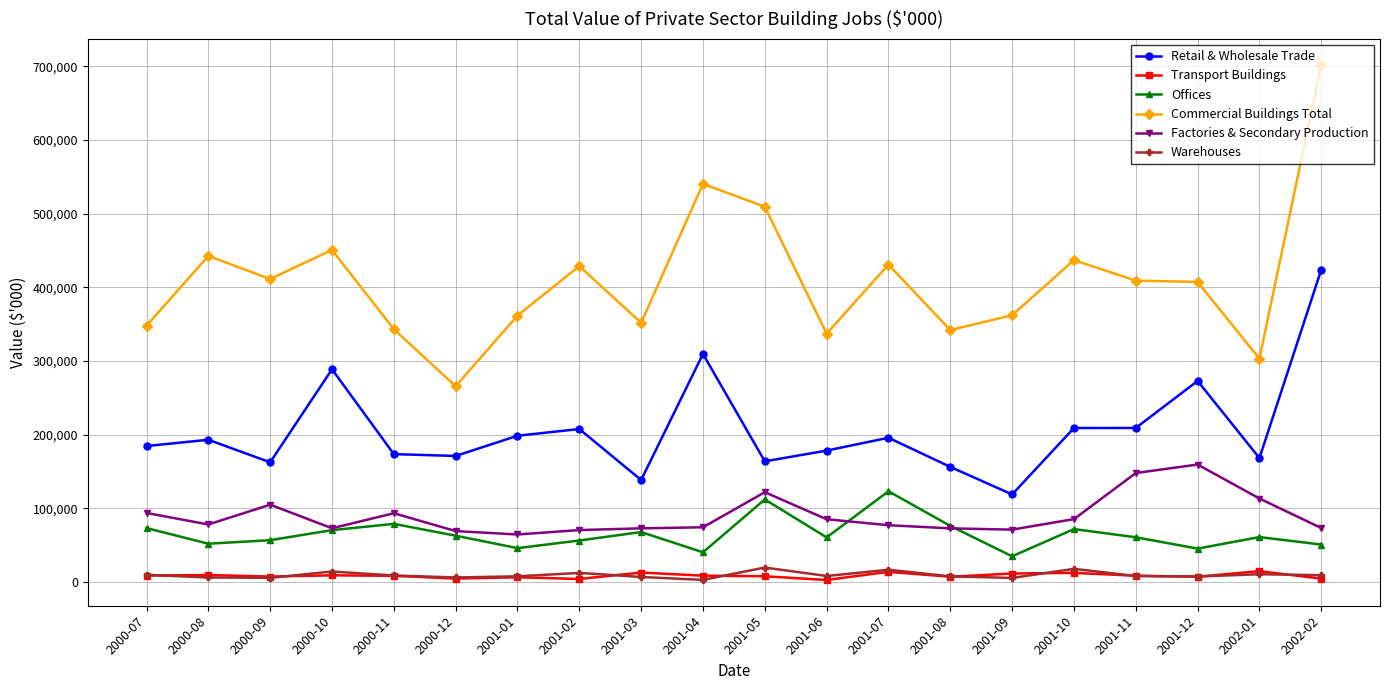

What is the highest value of the Retail & Wholesale Trade series?

423838